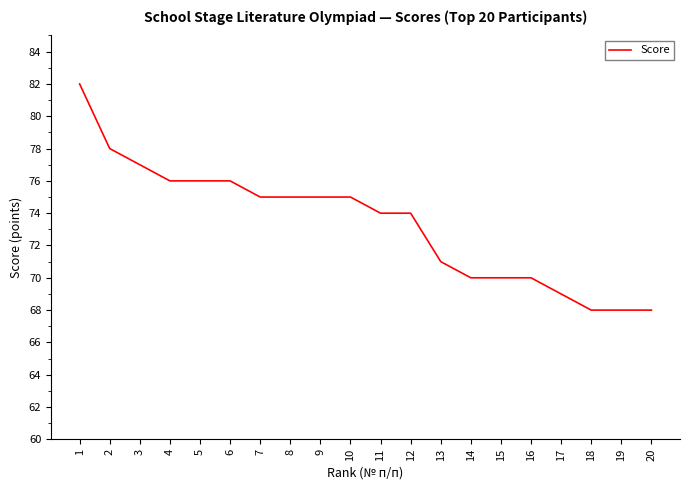

Reading left to right, transcribe all the data shown in this chart.

1=82	2=78	3=77	4=76	5=76	6=76	7=75	8=75	9=75	10=75	11=74	12=74	13=71	14=70	15=70	16=70	17=69	18=68	19=68	20=68